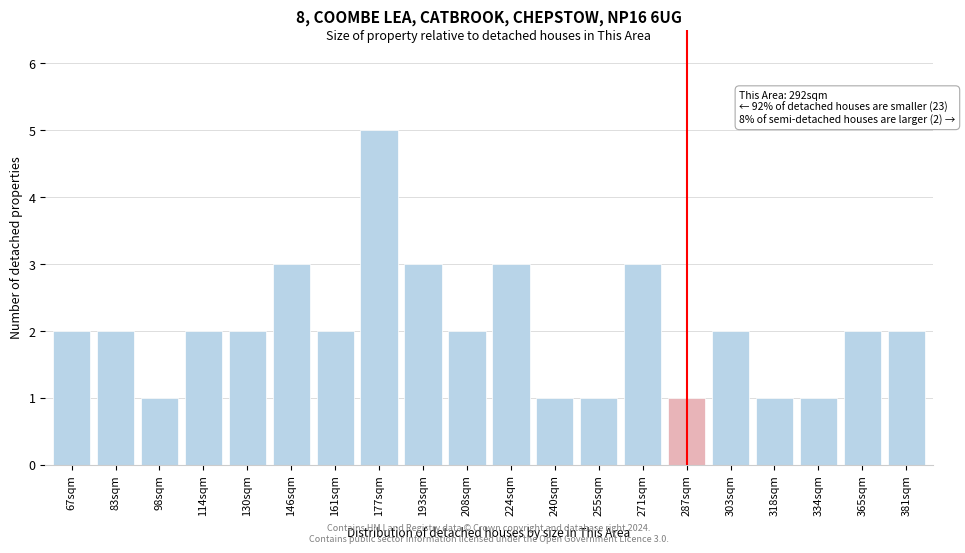

Reading right to left, list all the values displayed in this chart.

381sqm=2	365sqm=2	334sqm=1	318sqm=1	303sqm=2	287sqm=1	271sqm=3	255sqm=1	240sqm=1	224sqm=3	208sqm=2	193sqm=3	177sqm=5	161sqm=2	146sqm=3	130sqm=2	114sqm=2	98sqm=1	83sqm=2	67sqm=2